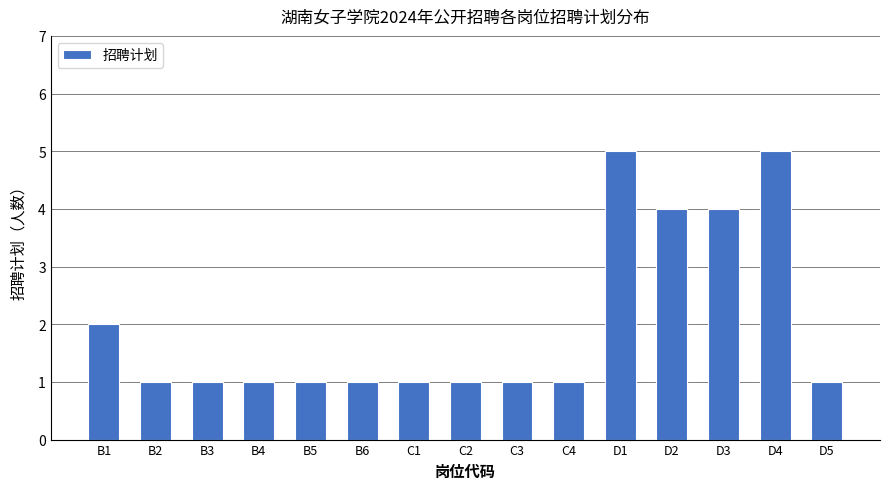

Reading left to right, what are all the values shown in this chart?

B1=2	B2=1	B3=1	B4=1	B5=1	B6=1	C1=1	C2=1	C3=1	C4=1	D1=5	D2=4	D3=4	D4=5	D5=1